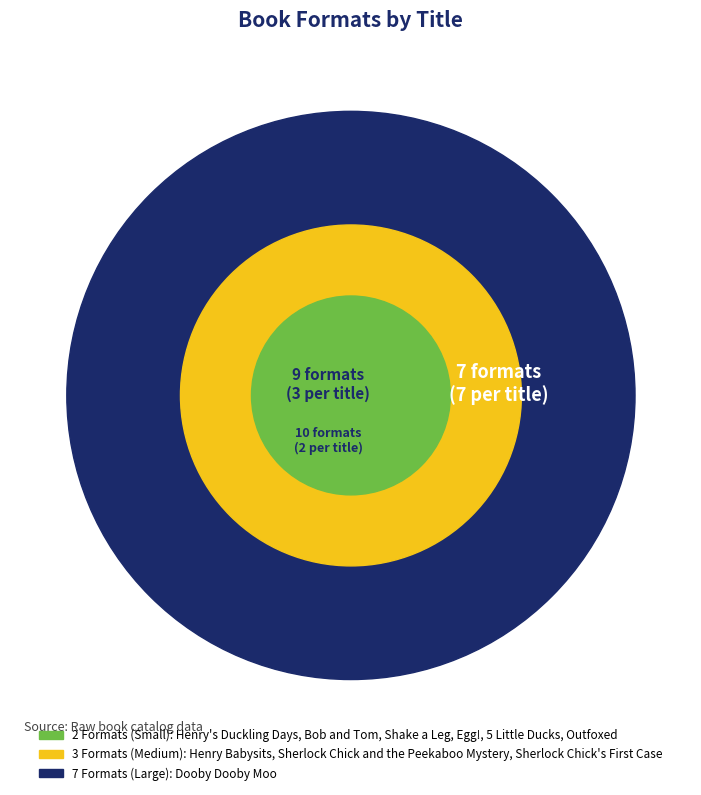

Rank the categories by value from highest to lowest.

Dooby Dooby Moo, Henry Babysits, Sherlock Chick and the Peekaboo Mystery, Sherlock Chick's First Case, Henry's Duckling Days, Bob and Tom, Shake a Leg, Egg!, 5 Little Ducks, Outfoxed